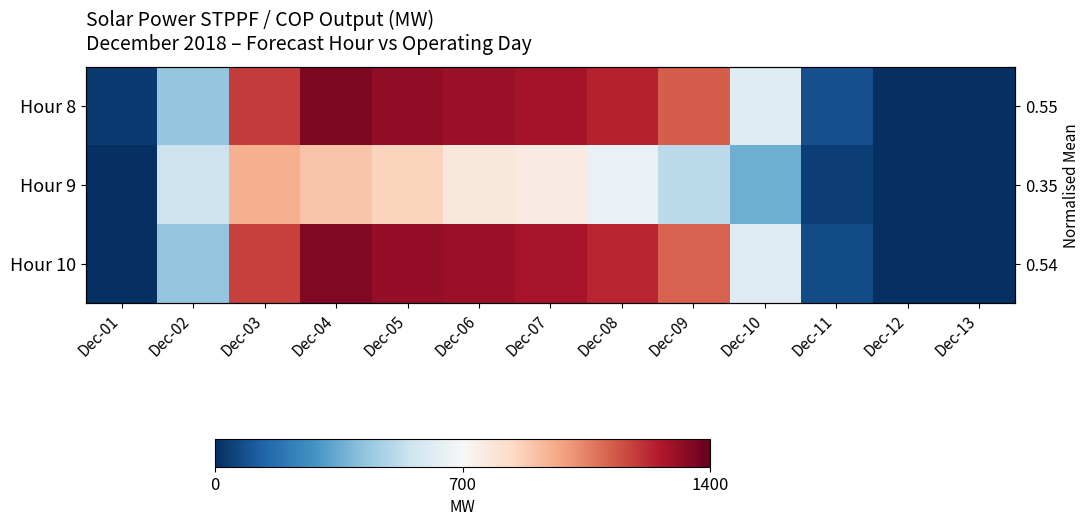

Which series has the widest spread of values?

Hour 8